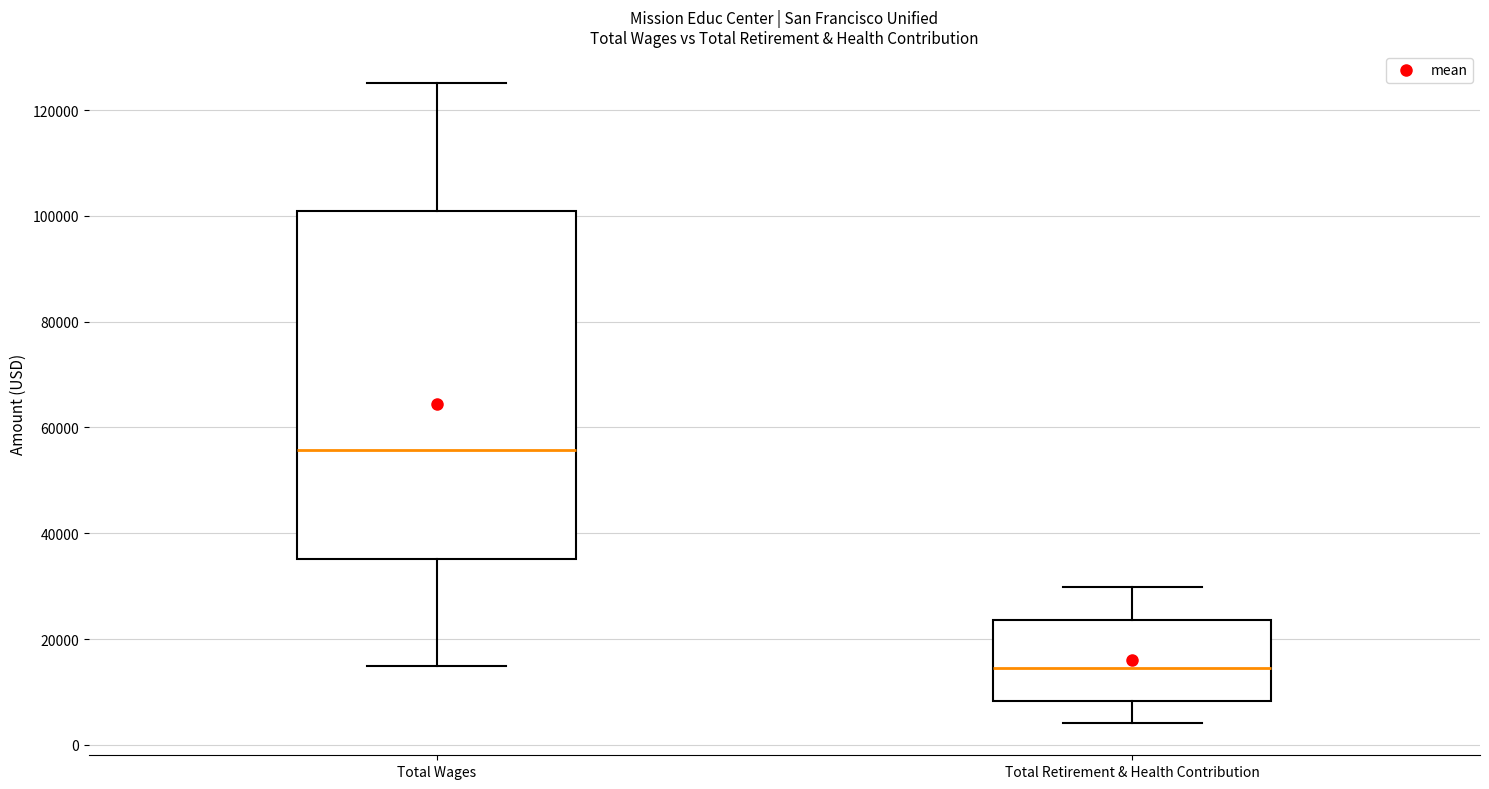

Which box has the highest median line?

Total Wages